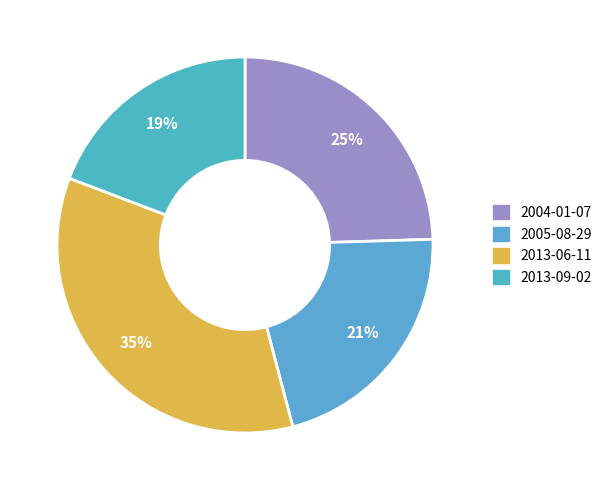

What percentage is NOT represented by 2013-09-02?

80.8%